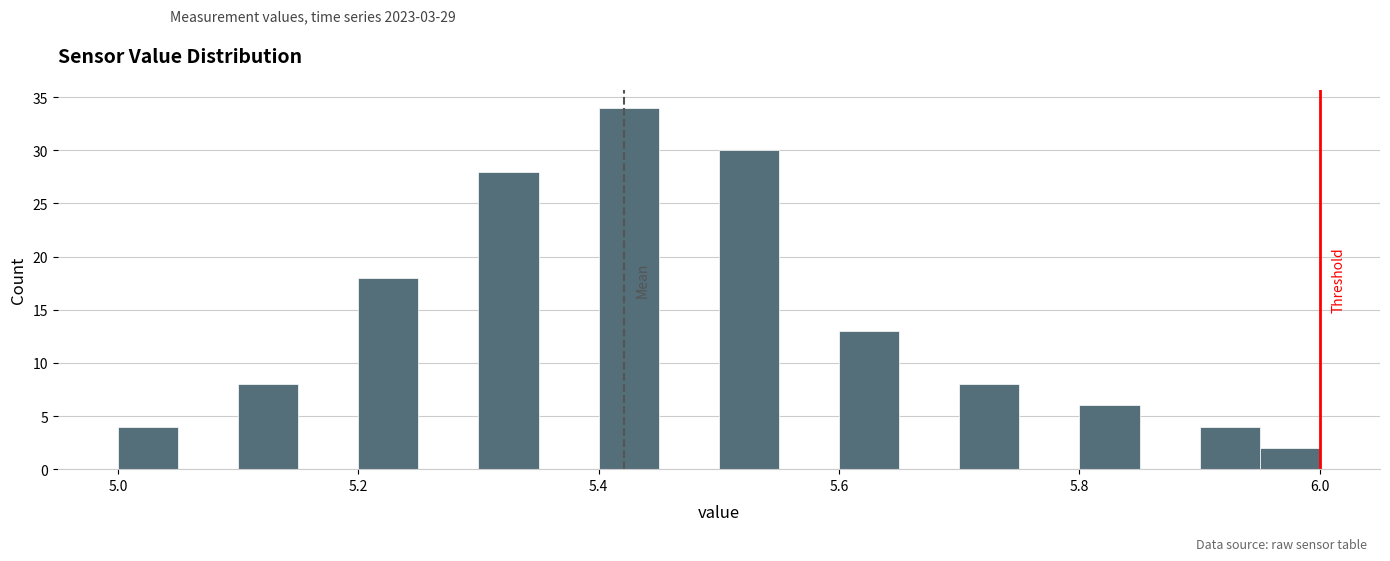

Read against the x-axis, roughly where is the centre of the tallest bar?

5.42